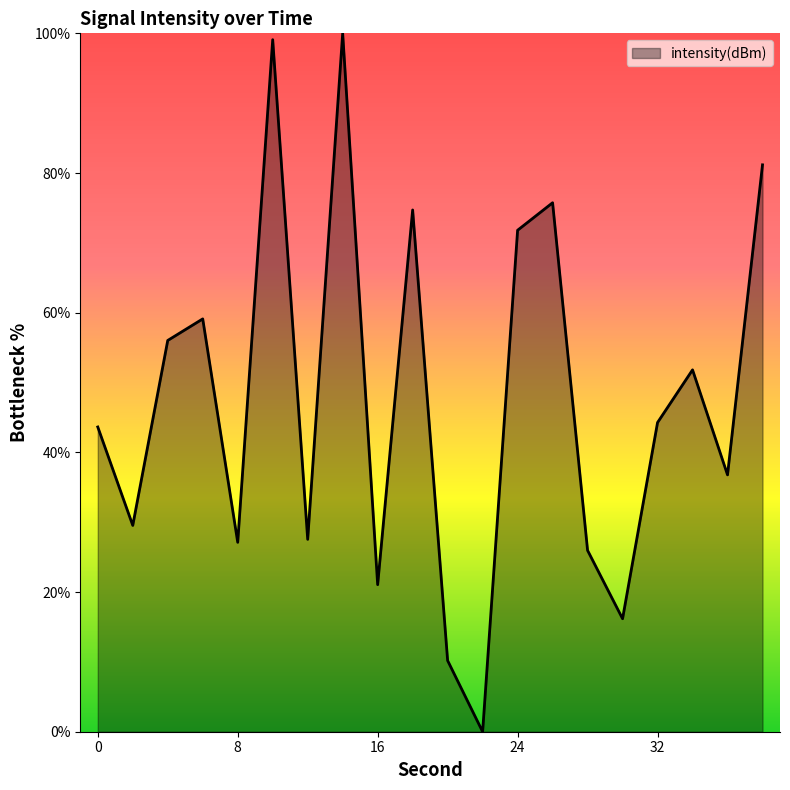

What is the greatest value displayed?

100.0